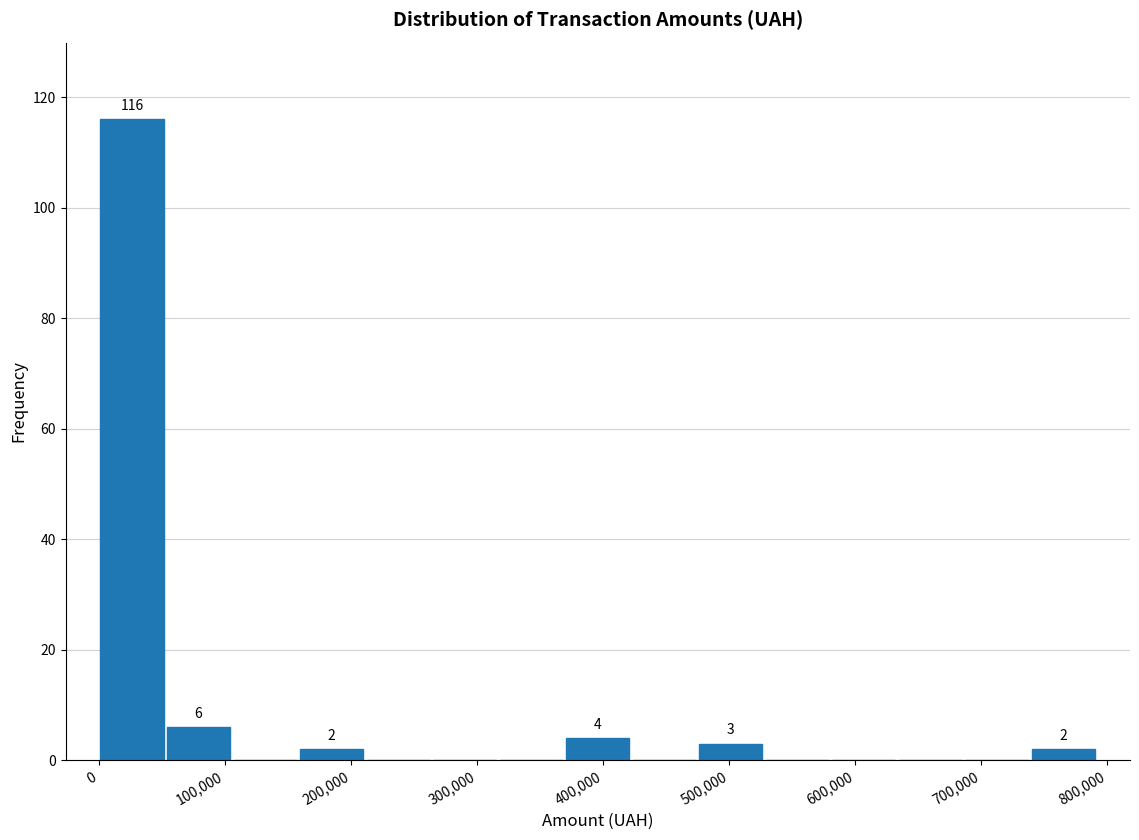

Which range on the x-axis has the tallest bar?

0 to 50000